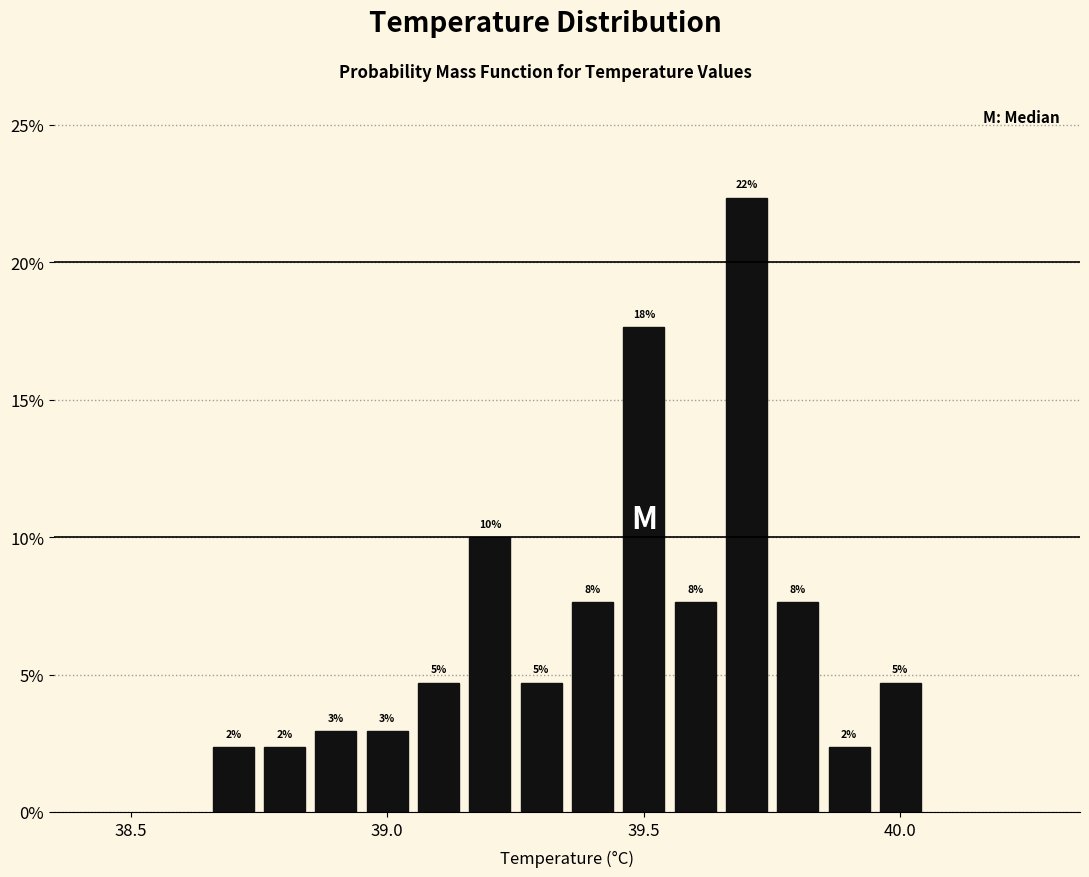

Around what value on the x-axis is the tallest bar? Give the approximate position of its centre, as read against the axis.

39.70